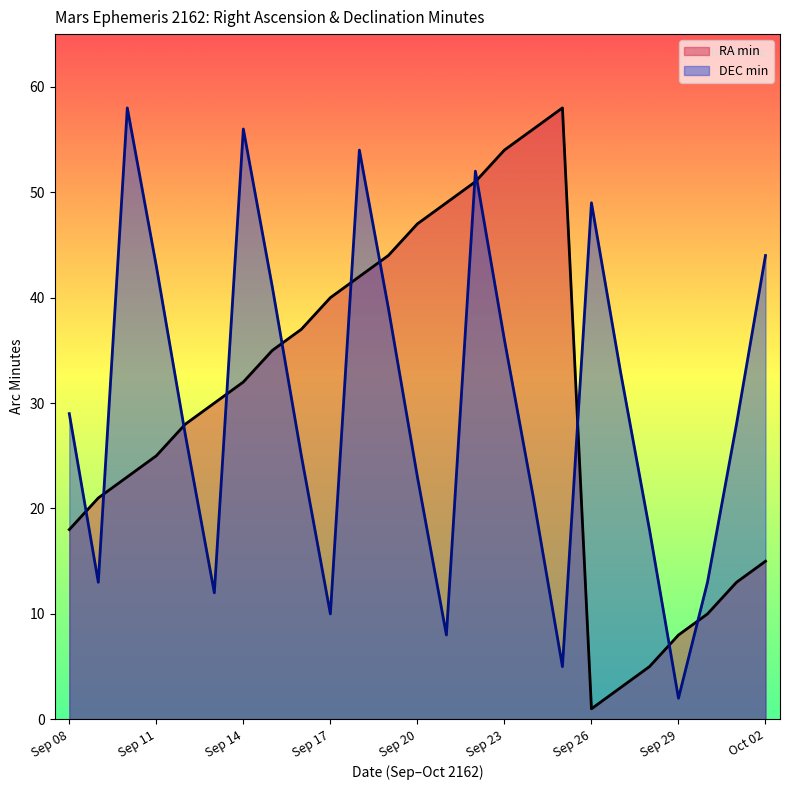

True or false: DEC_min has a value of 36 at Sep 23.

True